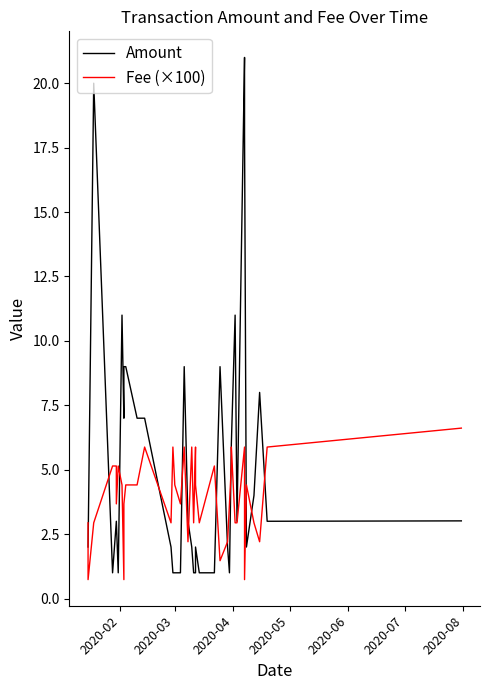

What is the lowest value of the Amount series?

1.0